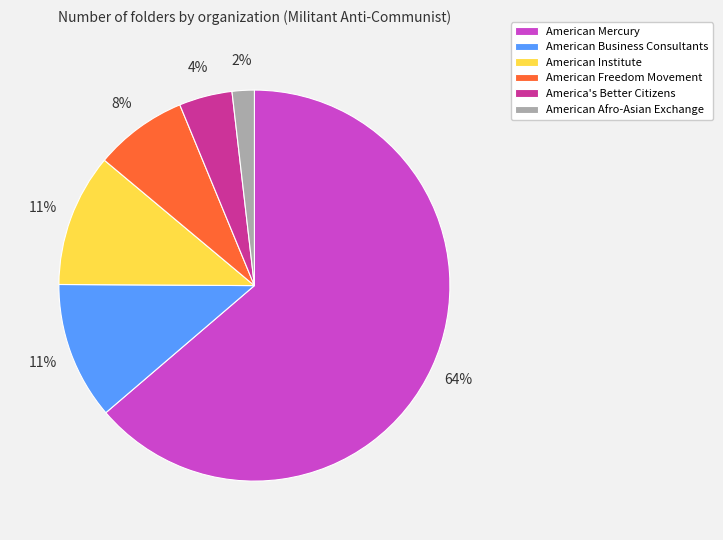

Between American Freedom Movement and American Institute, which is larger?

American Institute